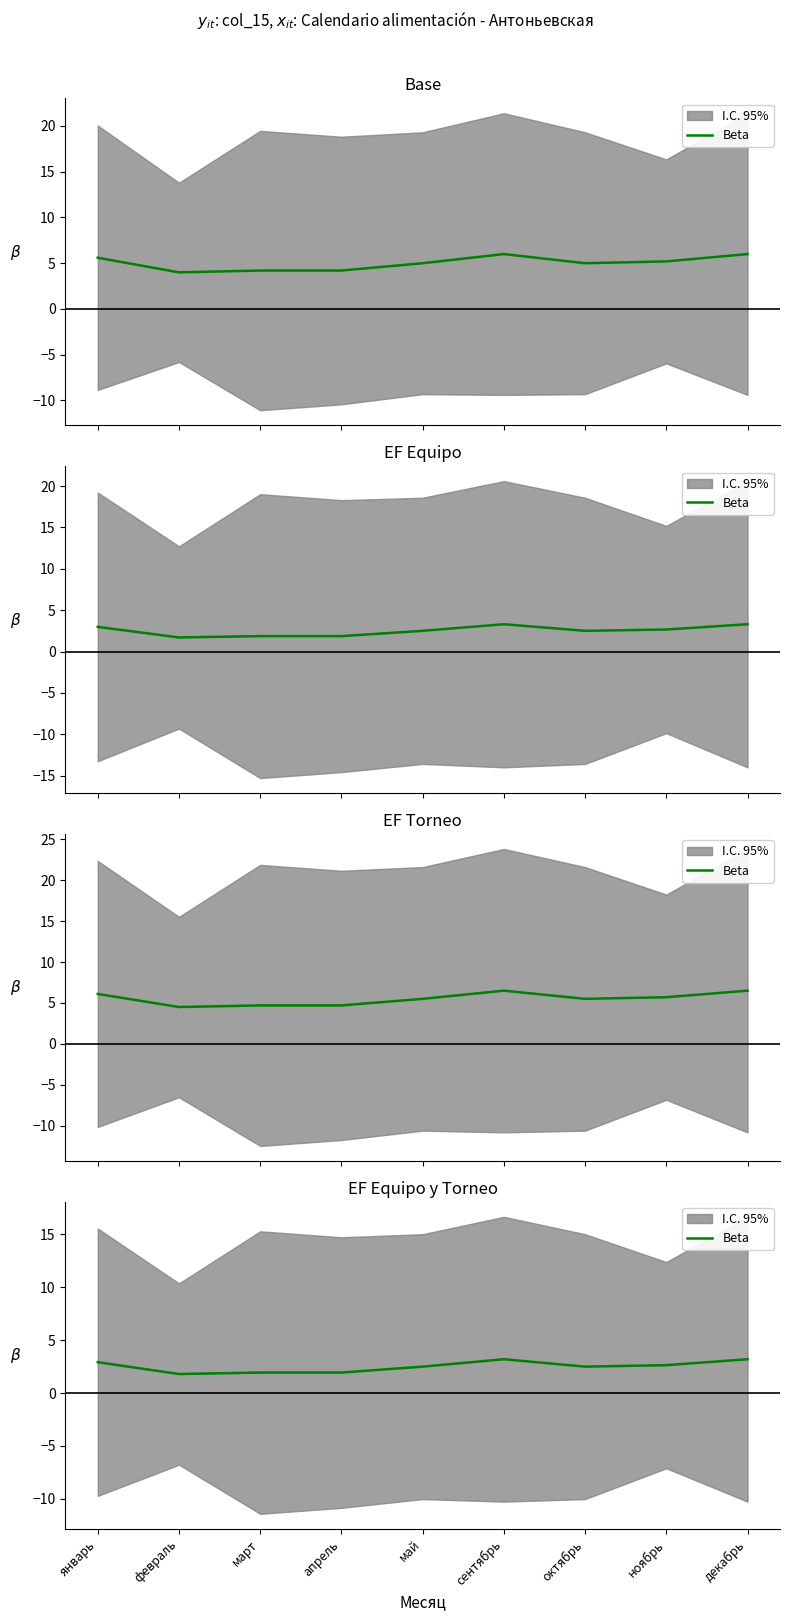

Is it true that the value at ноябрь is 2.6?

True